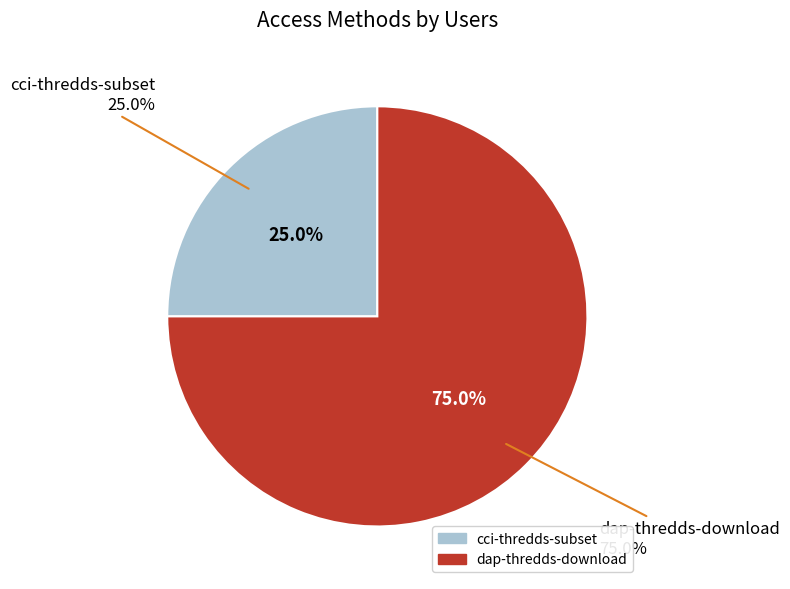

What is the ratio of the value at cci-thredds-subset to the value at dap-thredds-download?

0.3